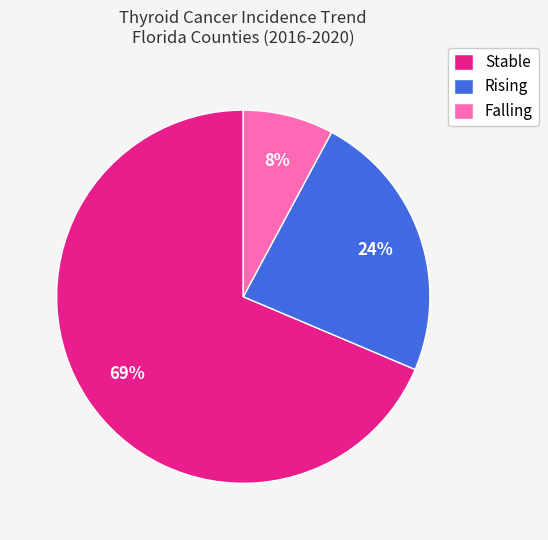

To the nearest percent, what is the difference between the Stable and Rising slice percentages?

45%